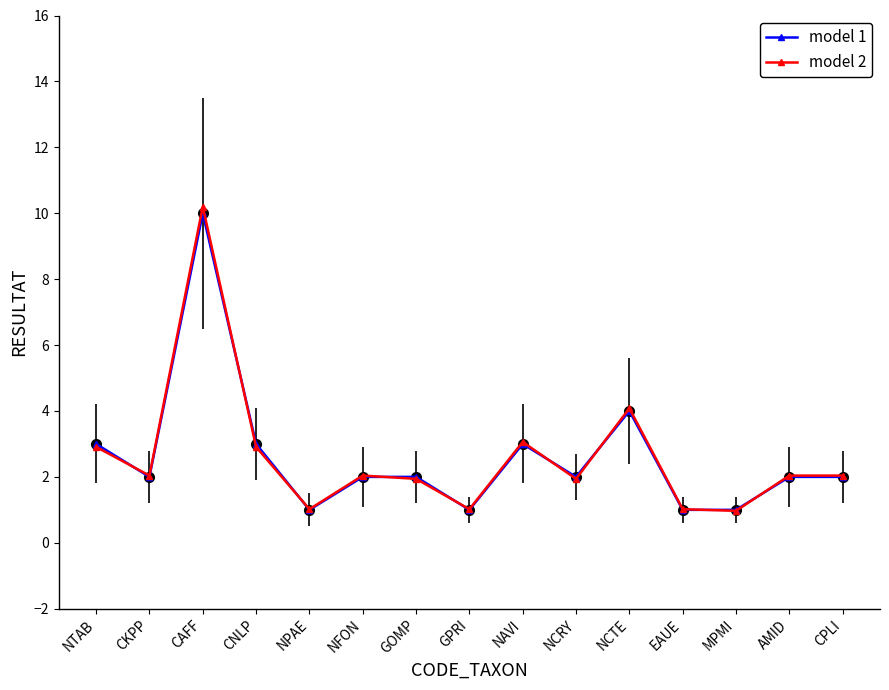

Reading left to right, what are all the values shown in this chart?

model 1: NTAB=3.0	CKPP=2.0	CAFF=10.0	CNLP=3.0	NPAE=1.0	NFON=2.0	GOMP=2.0	GPRI=1.0	NAVI=3.0	NCRY=2.0	NCTE=4.0	EAUE=1.0	MPMI=1.0	AMID=2.0	CPLI=2.0
model 2: NTAB=2.9	CKPP=2.0	CAFF=10.2	CNLP=2.9	NPAE=1.0	NFON=2.0	GOMP=1.9	GPRI=1.0	NAVI=3.1	NCRY=1.9	NCTE=4.1	EAUE=1.0	MPMI=1.0	AMID=2.0	CPLI=2.0